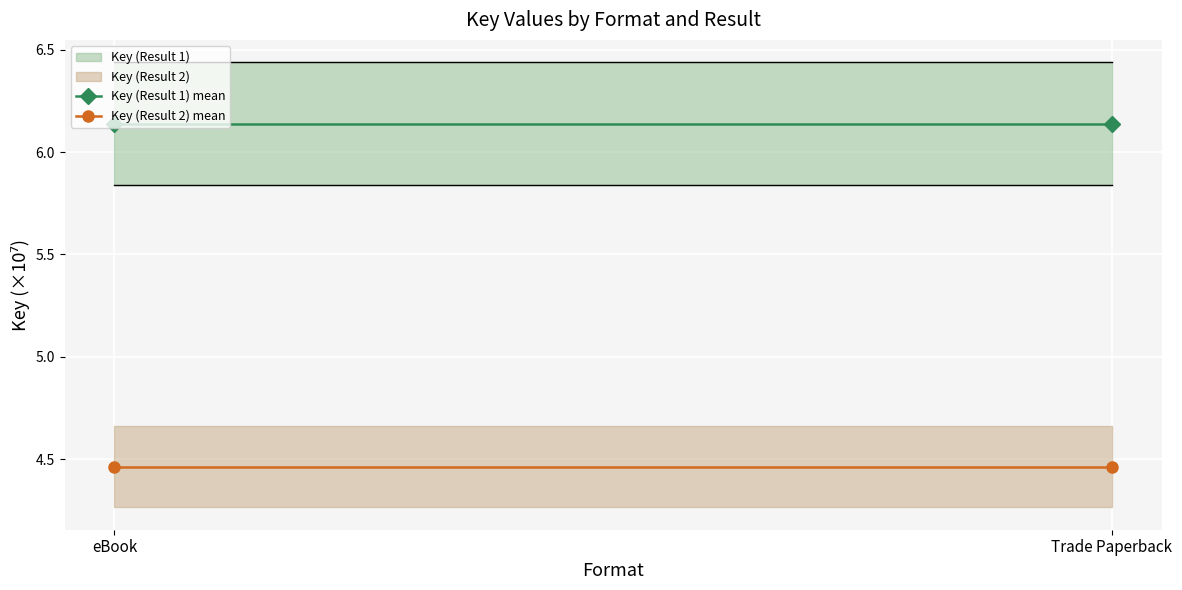

Between Trade Paperback and eBook, which is larger?

Trade Paperback